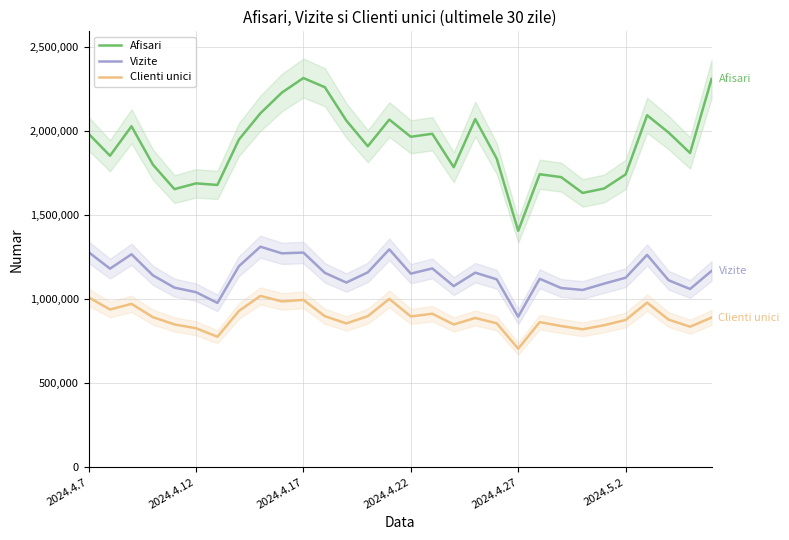

What is the lowest value of the Clienti unici series?

704339